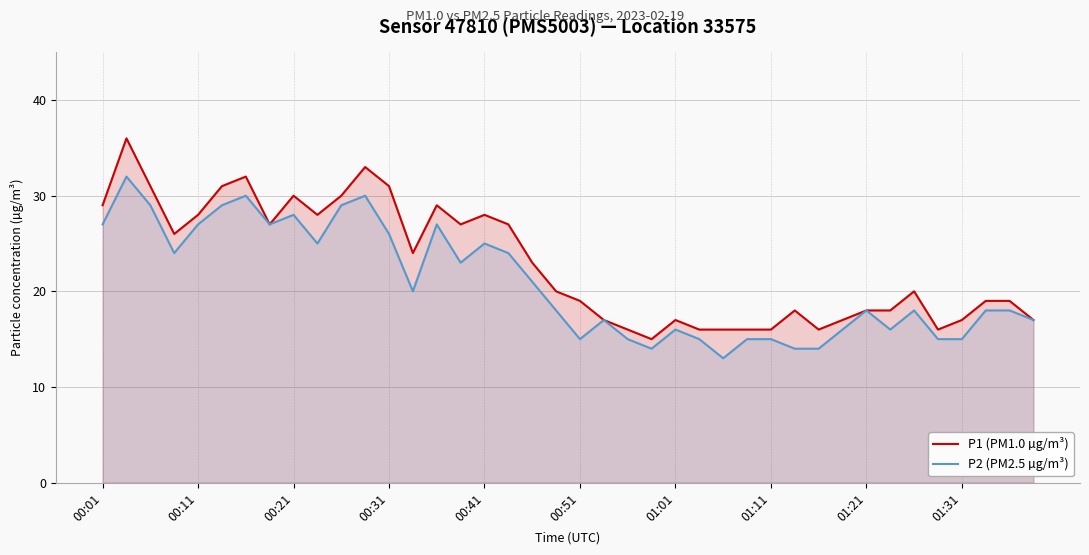

Where does the P1 (PM1.0 µg/m³) series first go above 20?

00:01